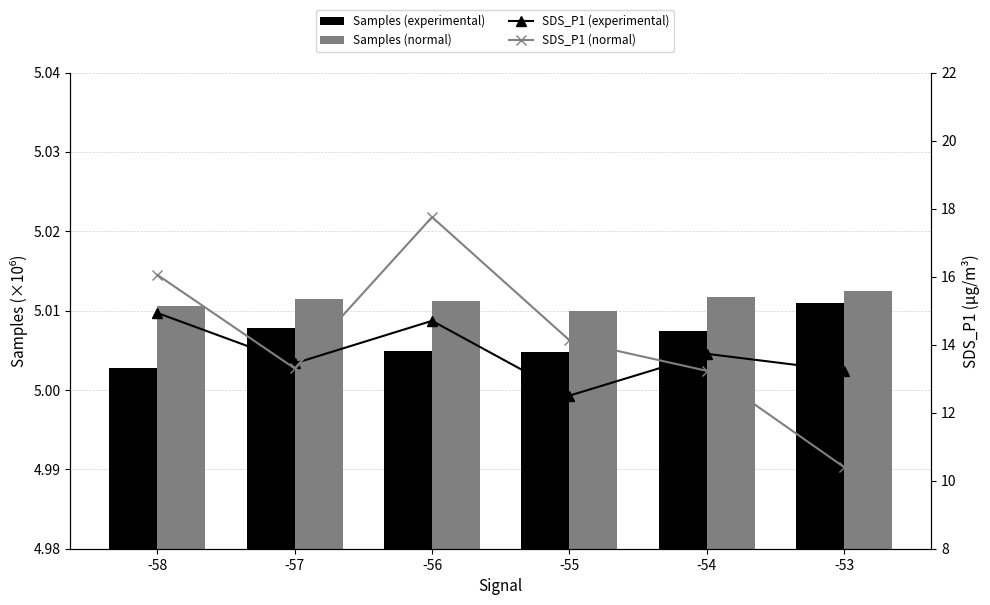

At which label is Samples (experimental) closest to 5?

-58